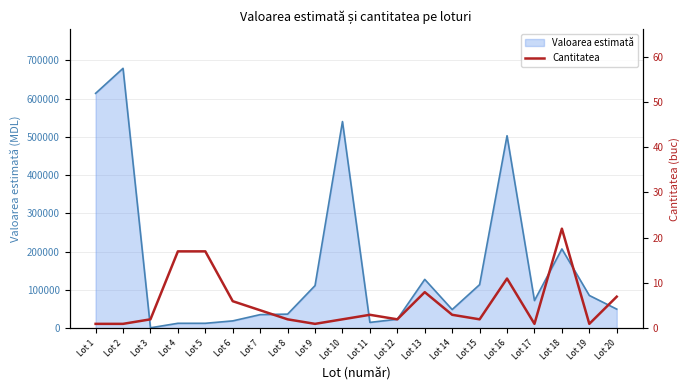

At which label does the data first exceed 3?

Lot 4